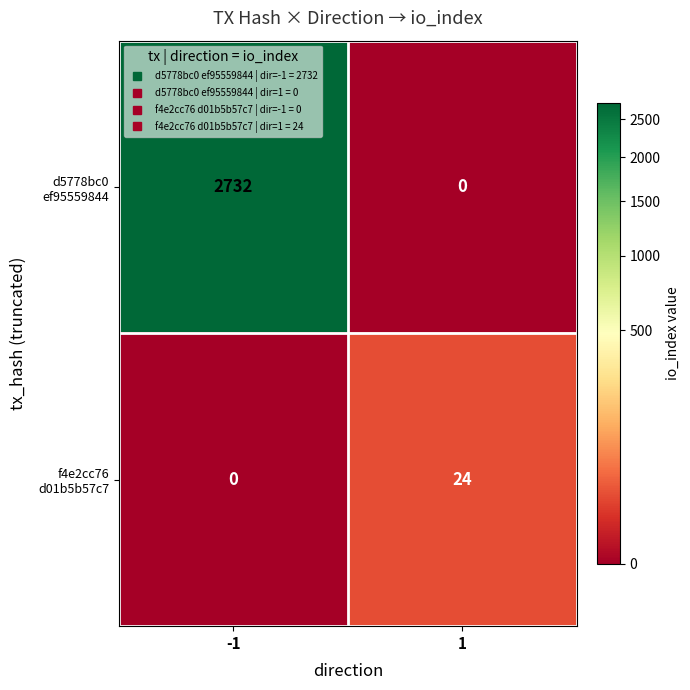

What is the total value across all series at 1?

24